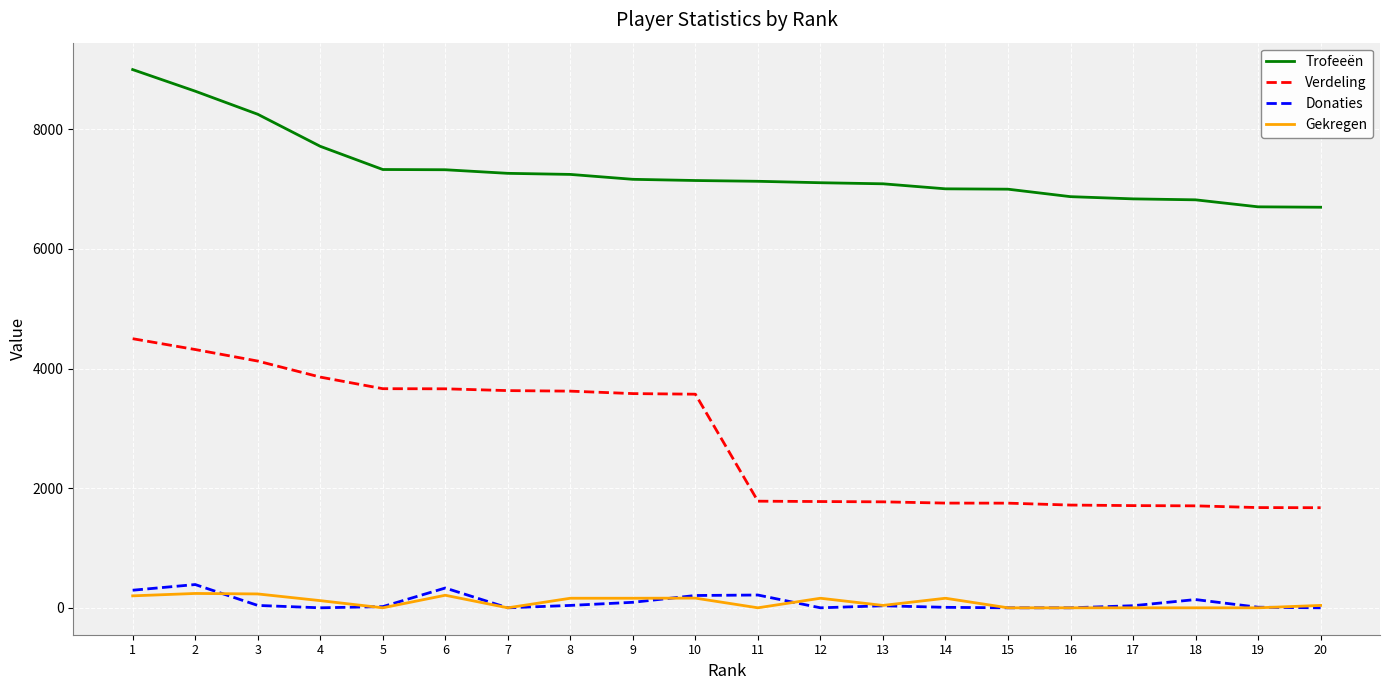

True or false: Gekregen and Donaties cross at least once.

True